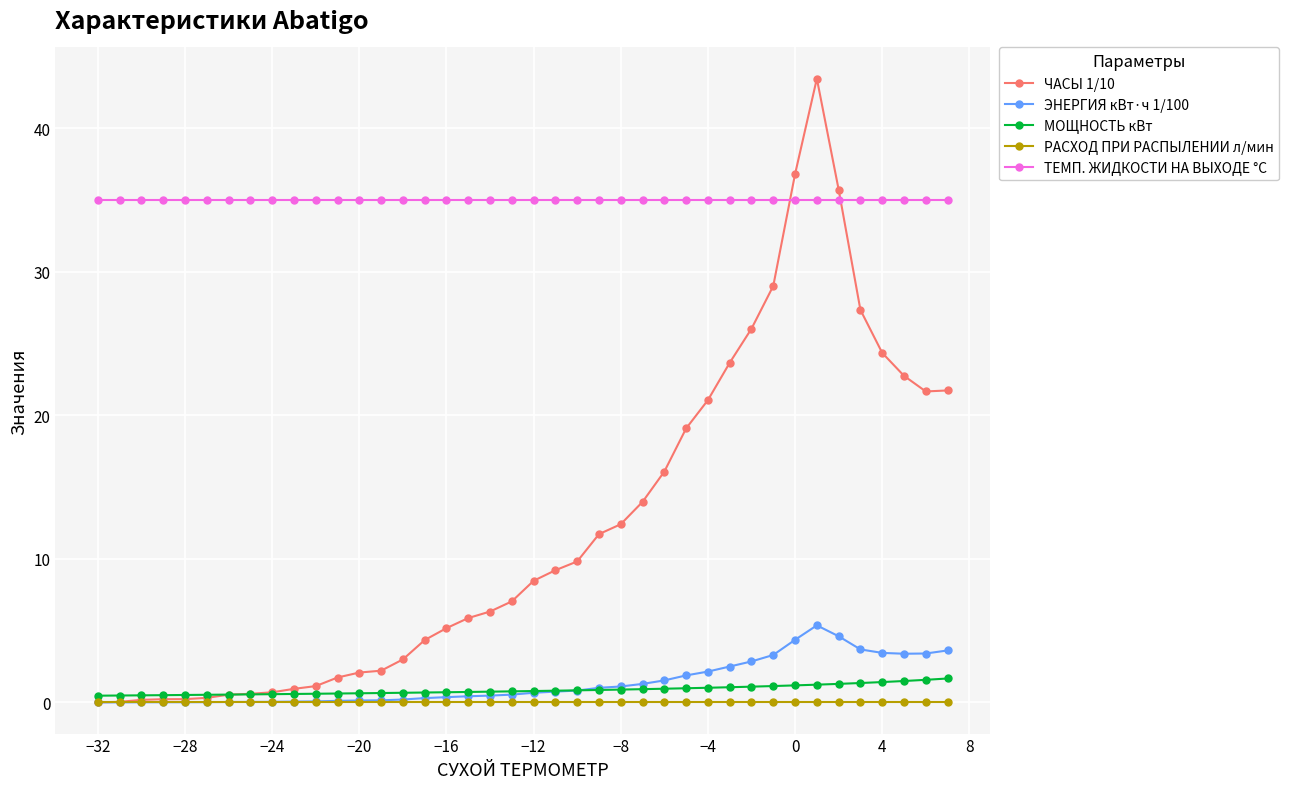

True or false: РАСХОД ПРИ РАСПЫЛЕНИИ л/мин and ТЕМП. ЖИДКОСТИ НА ВЫХОДЕ °C cross at least once.

False